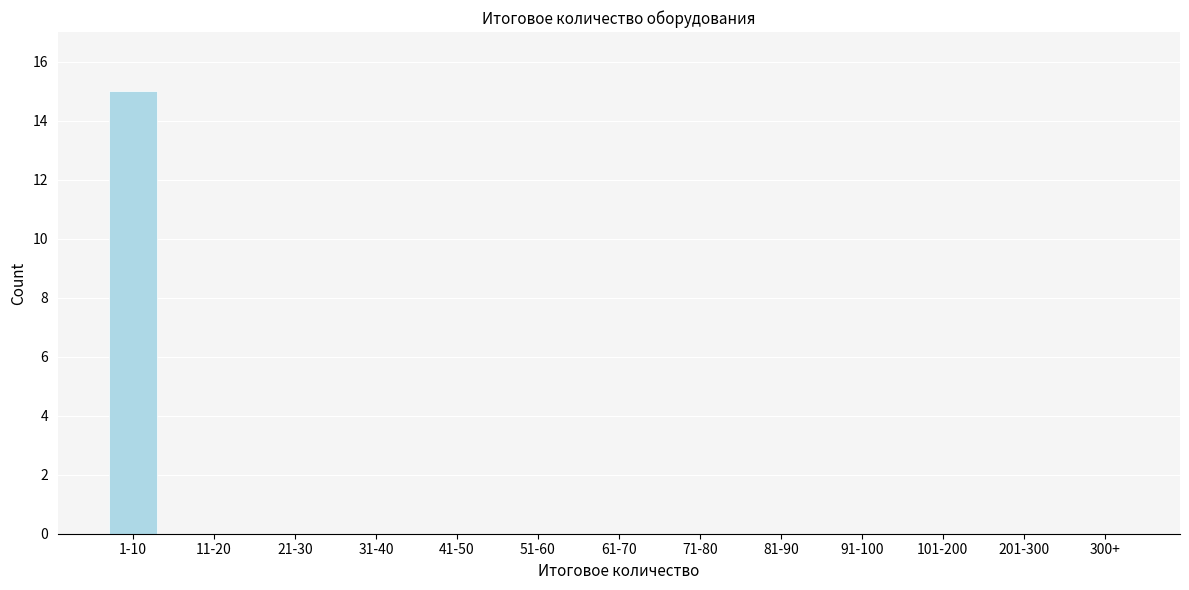

Reading left to right, extract all data points from this chart.

1-10=15	11-20=0	21-30=0	31-40=0	41-50=0	51-60=0	61-70=0	71-80=0	81-90=0	91-100=0	101-200=0	201-300=0	300+=0